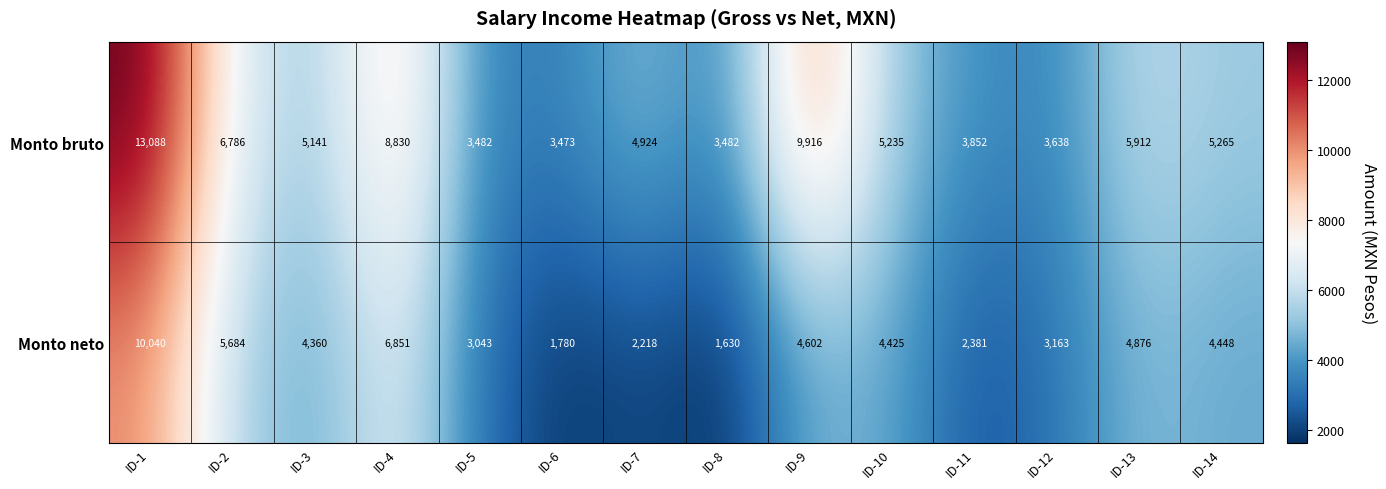

Where is Monto bruto nearest to the value 8280?

ID-4